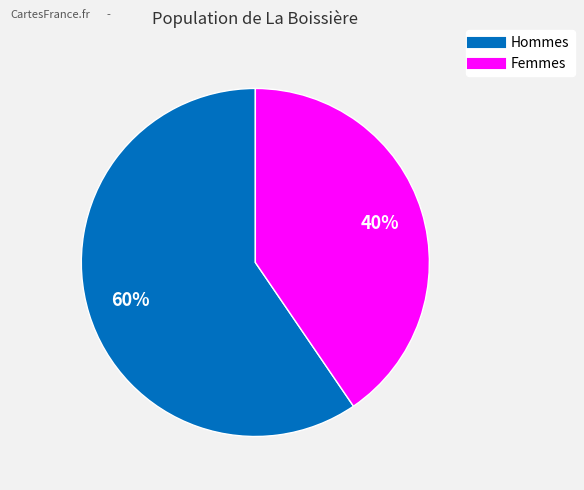

To the nearest percent, what is the average slice percentage?

50%